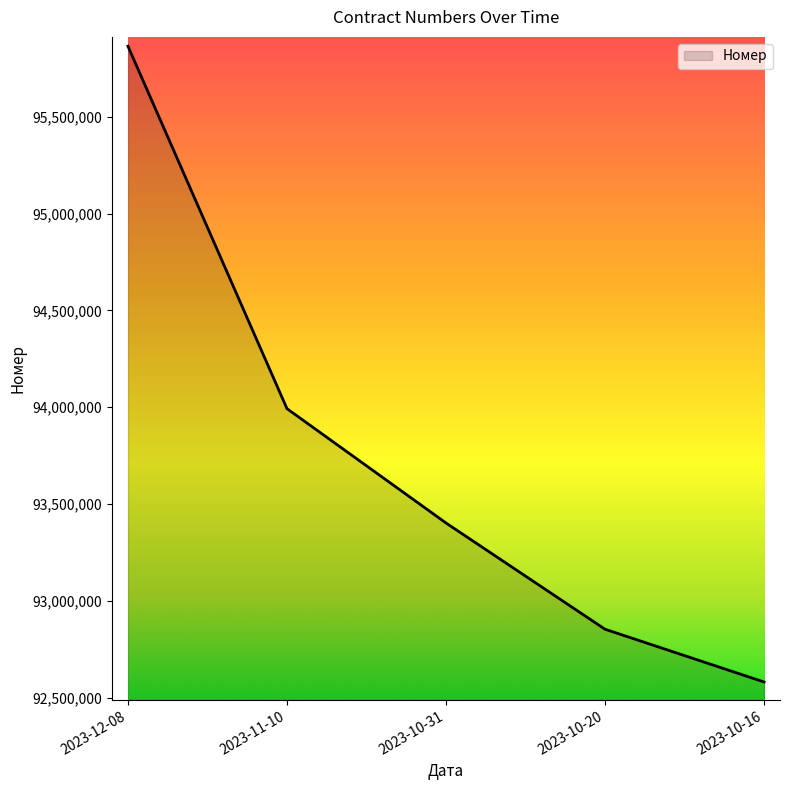

Rank the categories by value from highest to lowest.

2023-12-08, 2023-11-10, 2023-10-31, 2023-10-20, 2023-10-16